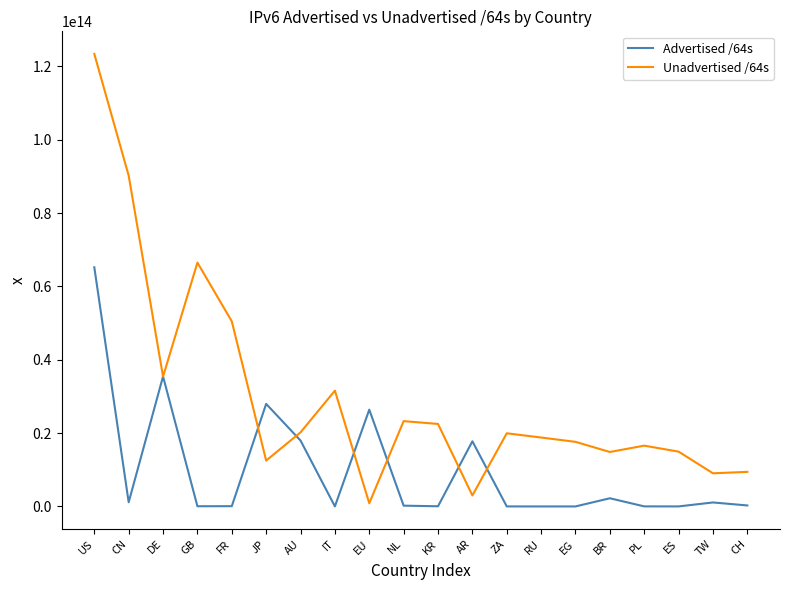

Rank the series at BR from highest to lowest value.

Unadvertised /64s, Advertised /64s